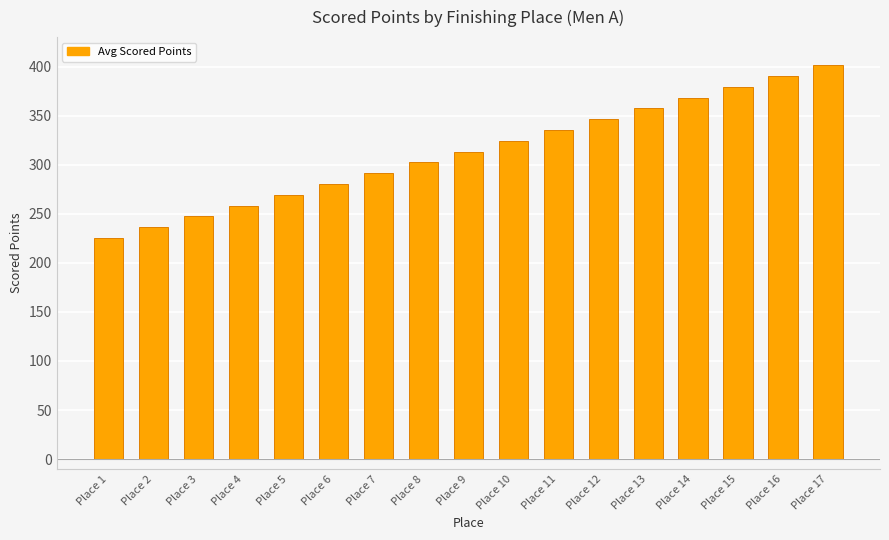

Rank the categories by value from highest to lowest.

Place 17, Place 16, Place 15, Place 14, Place 13, Place 12, Place 11, Place 10, Place 9, Place 8, Place 7, Place 6, Place 5, Place 4, Place 3, Place 2, Place 1